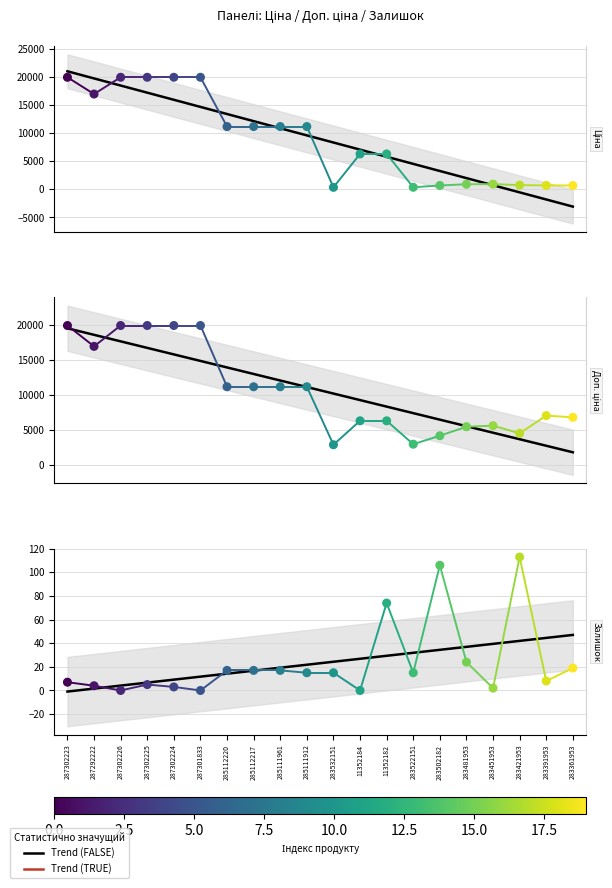

Which series contains the highest Y value?

Ціна